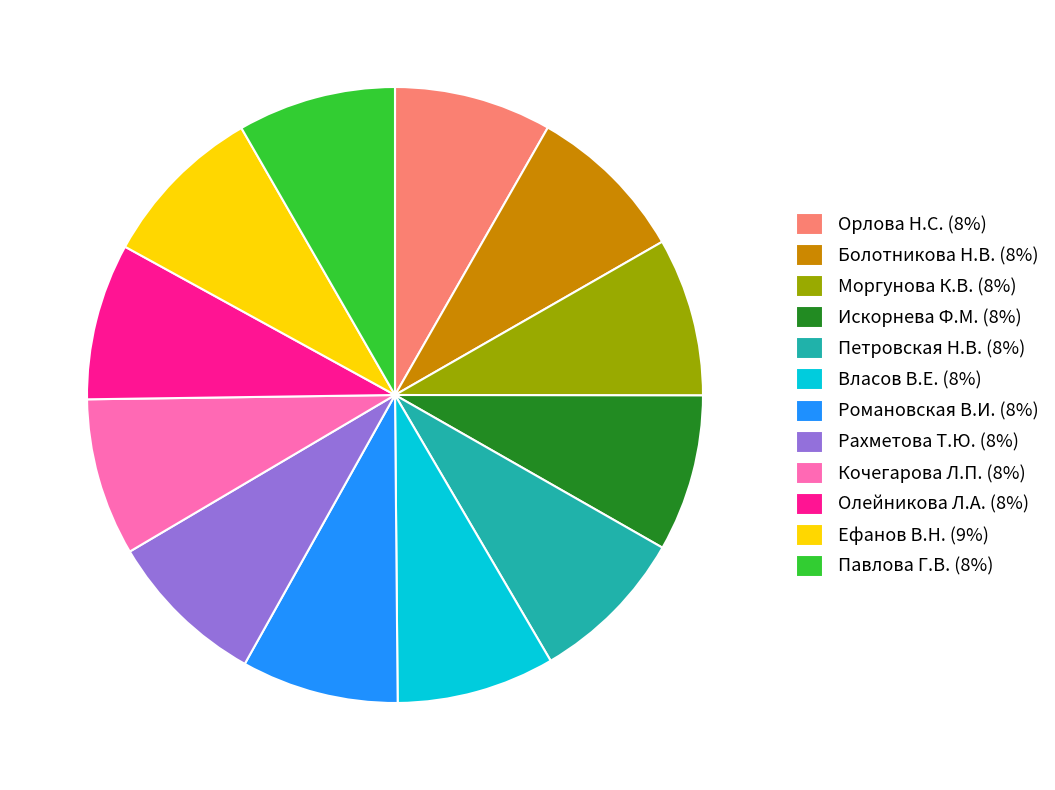

True or false: Петровская Н.В. accounts for 20% of the total.

False